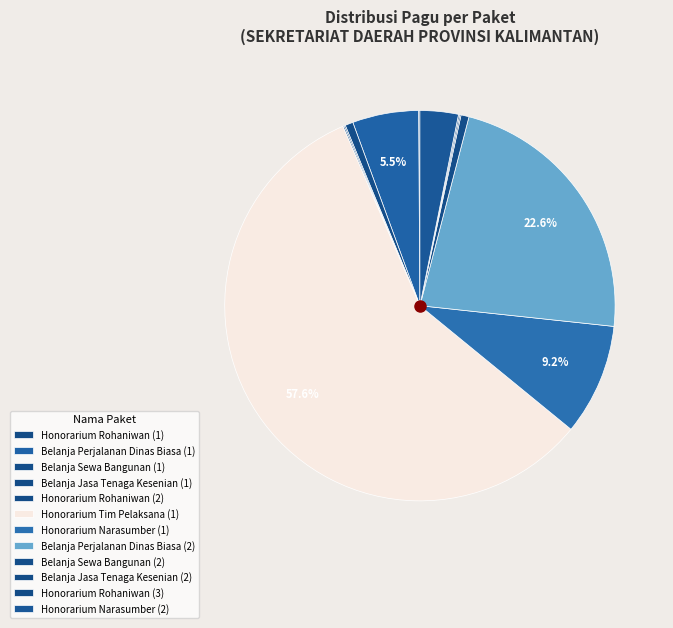

To the nearest percent, what is the average slice percentage?

8%